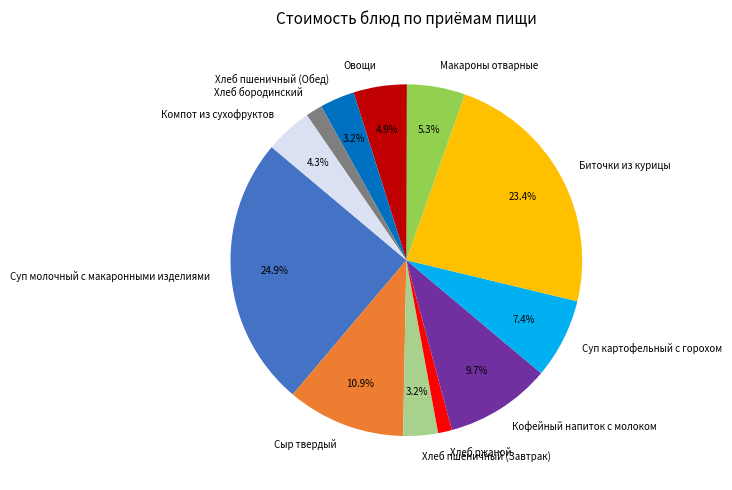

To the nearest percent, what is the difference between the largest and smallest slice percentages?

24%